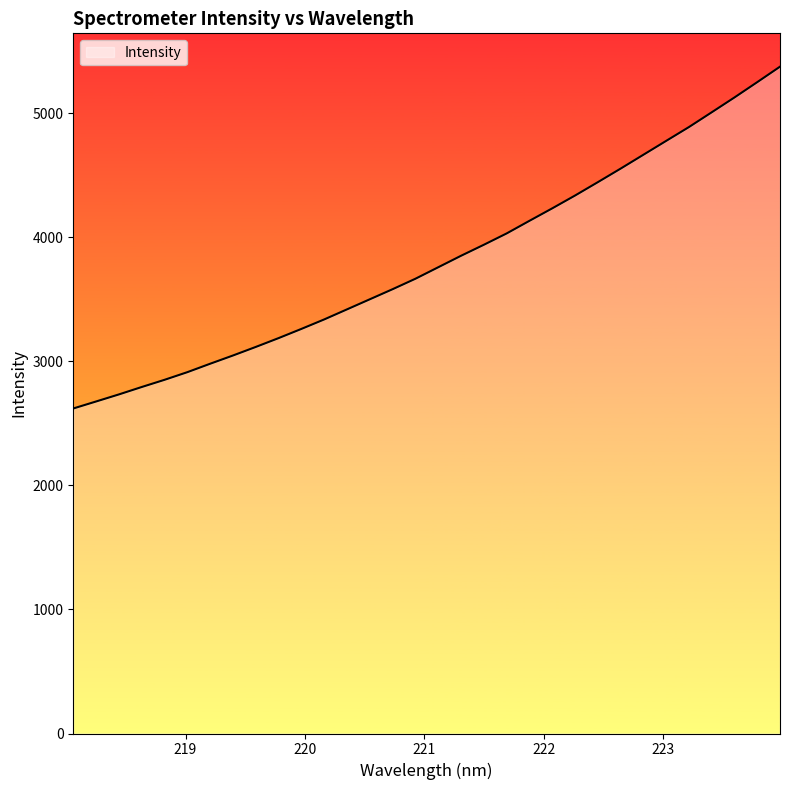

What is the greatest value displayed?

5374.5